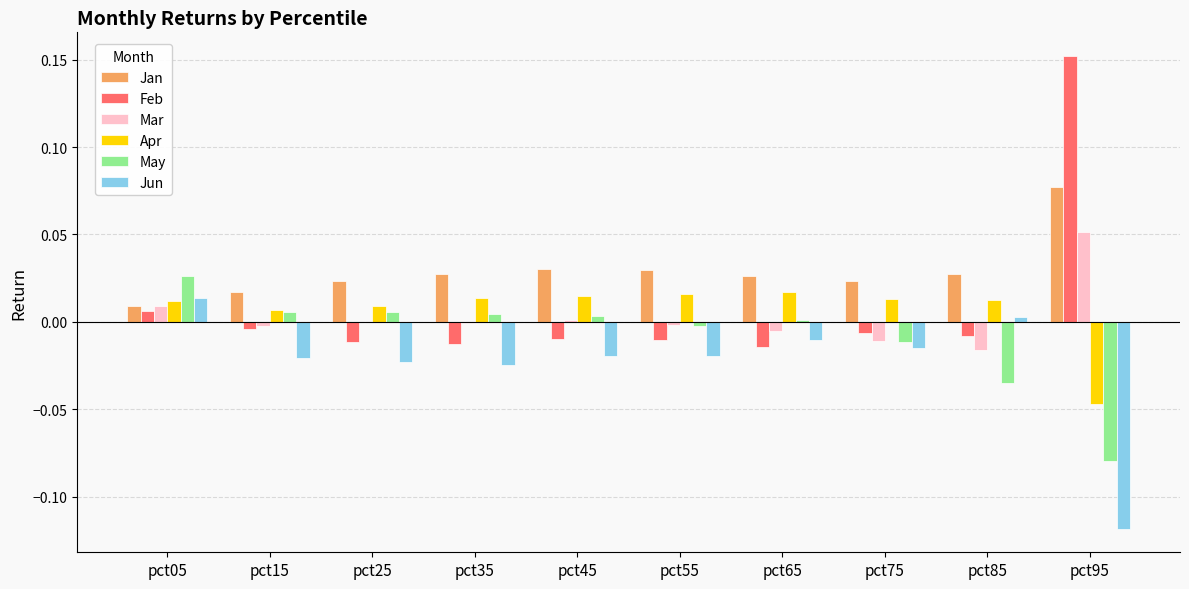

Which series has the largest total across all categories?

Jan